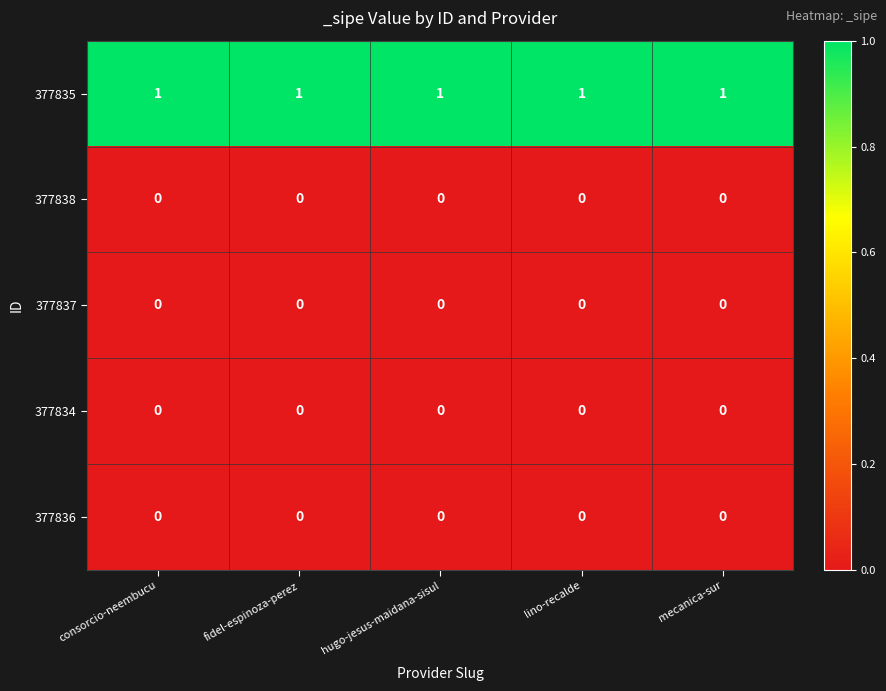

The 377836 series shows 0 at fidel-espinoza-perez. True or false?

True